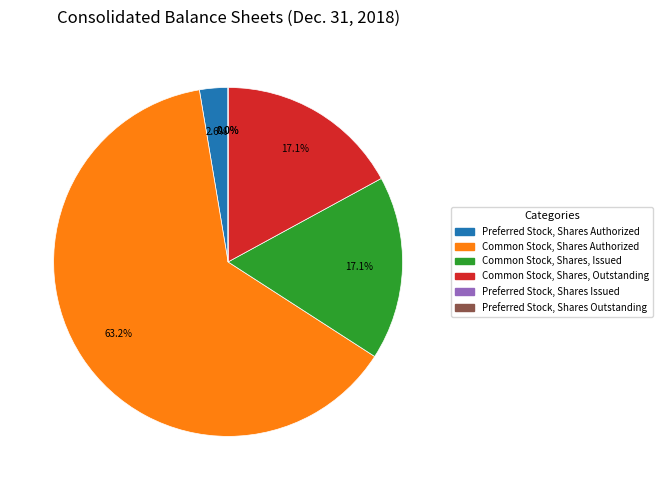

Which has a higher value, Common Stock, Shares, Outstanding or Preferred Stock, Shares Issued?

Common Stock, Shares, Outstanding